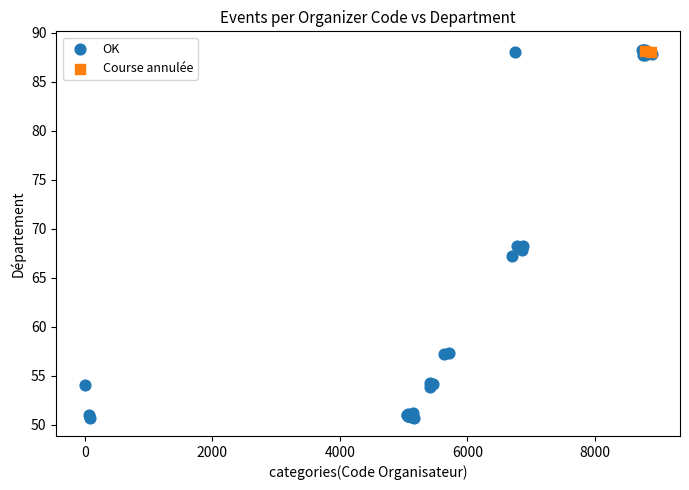

What are all the series names shown in the legend?

OK, Course annulée